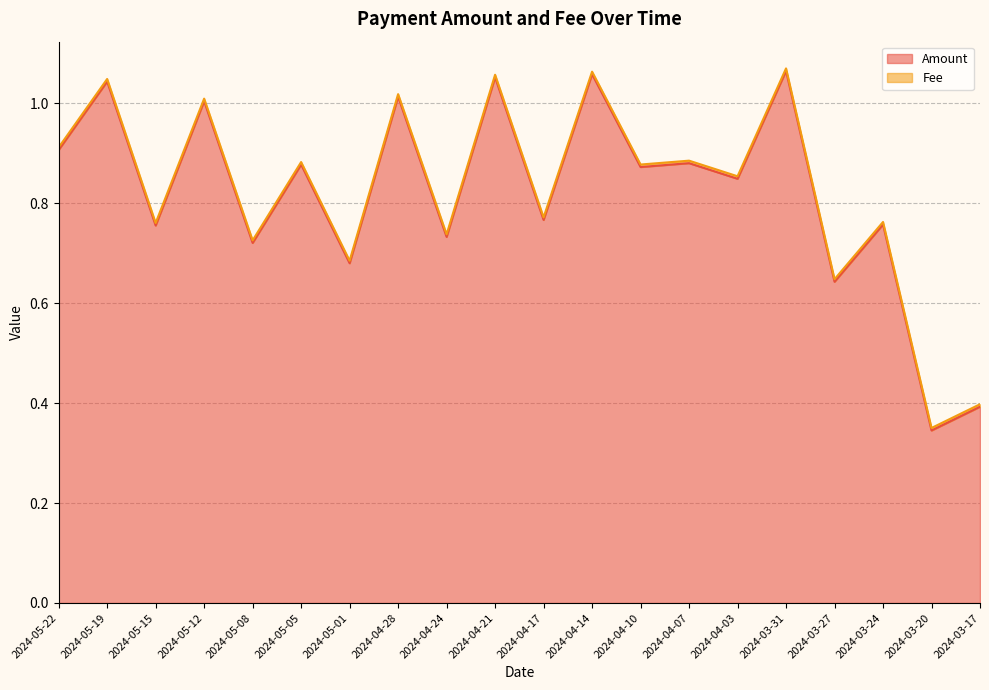

Is it true that the value at 2024-04-21 is 0.5?

False